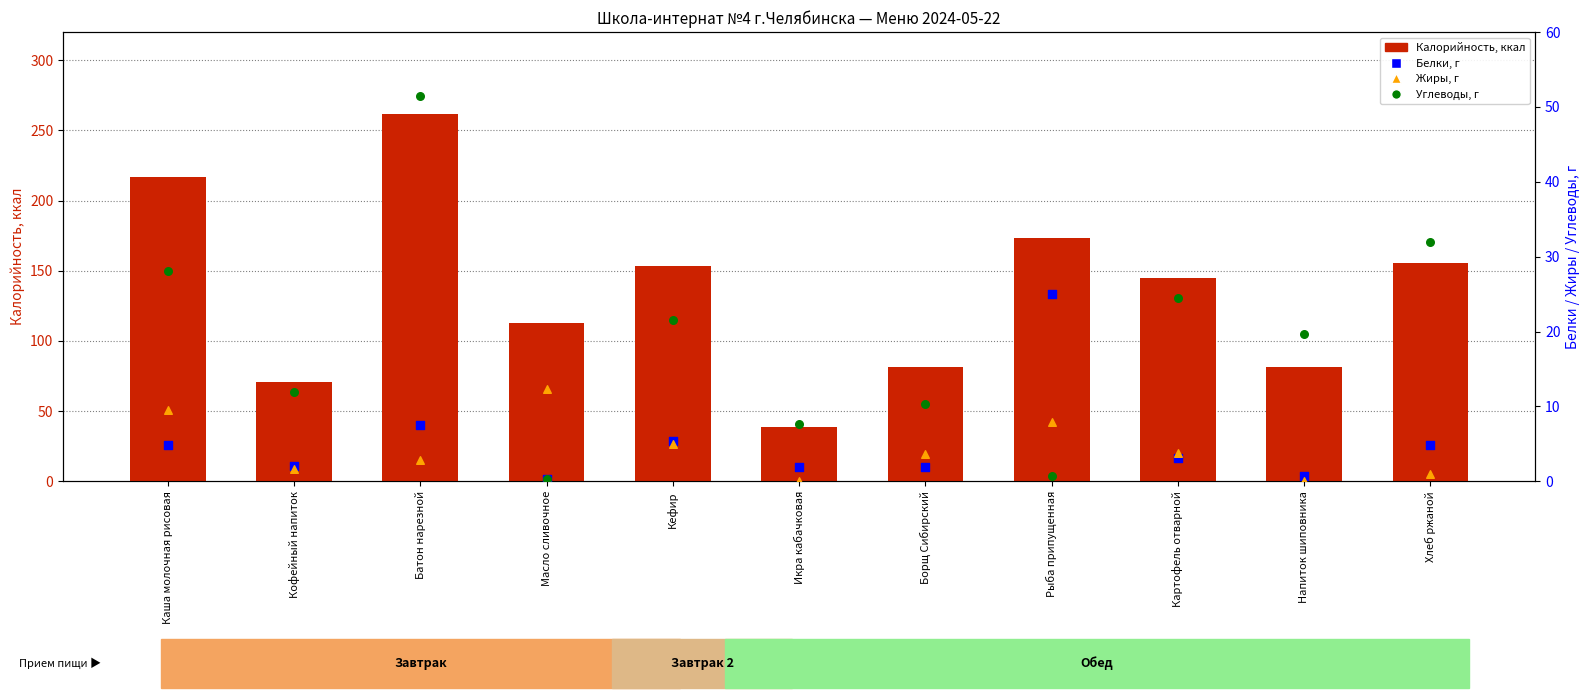

At which category is the sum across all series the highest?

Батон нарезной